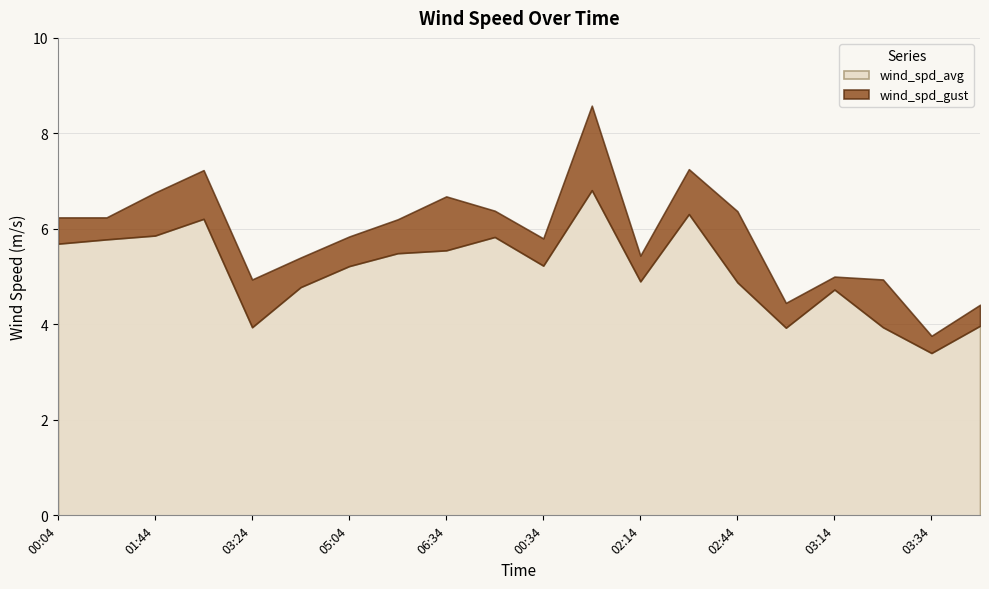

The value of wind_spd_avg at 02:44 is 1.0. True or false?

False